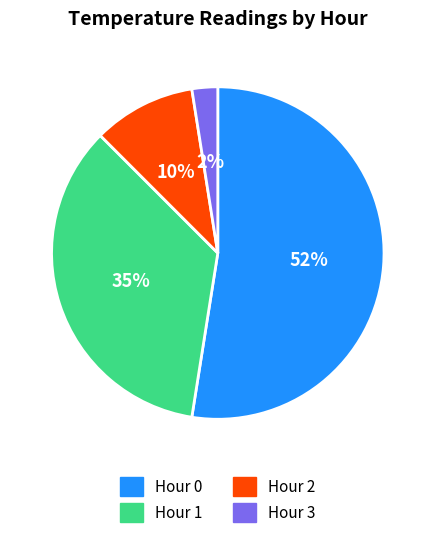

What is the smallest slice in the pie chart?

Hour 3